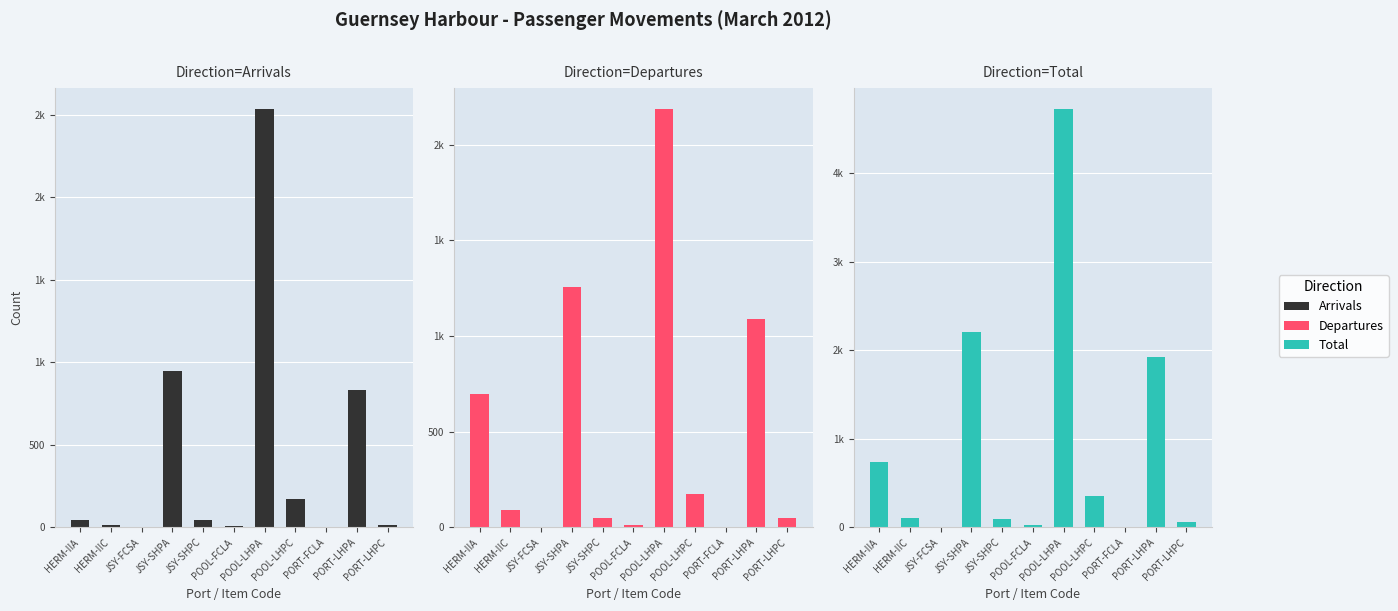

Is the value of Total at HERM-IIC greater than the value of Departures at HERM-IIC?

Yes